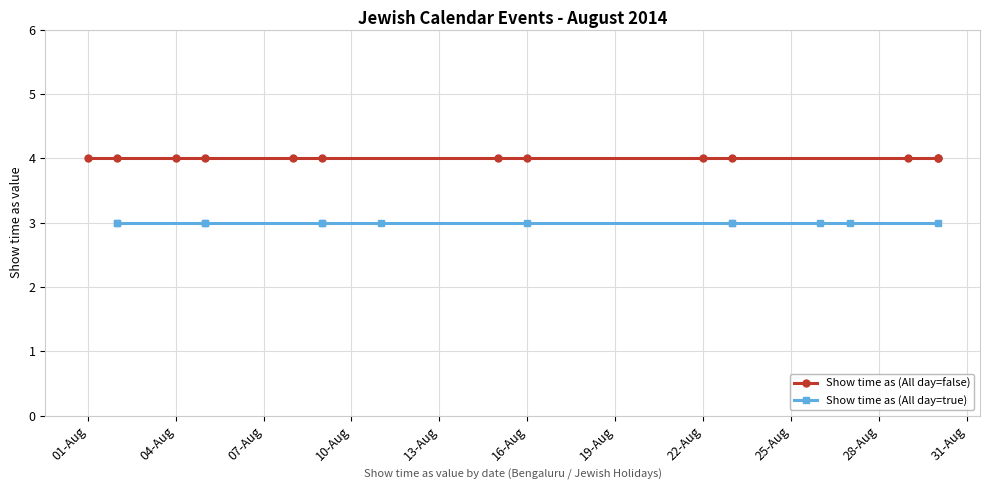

What is the greatest value displayed?

4